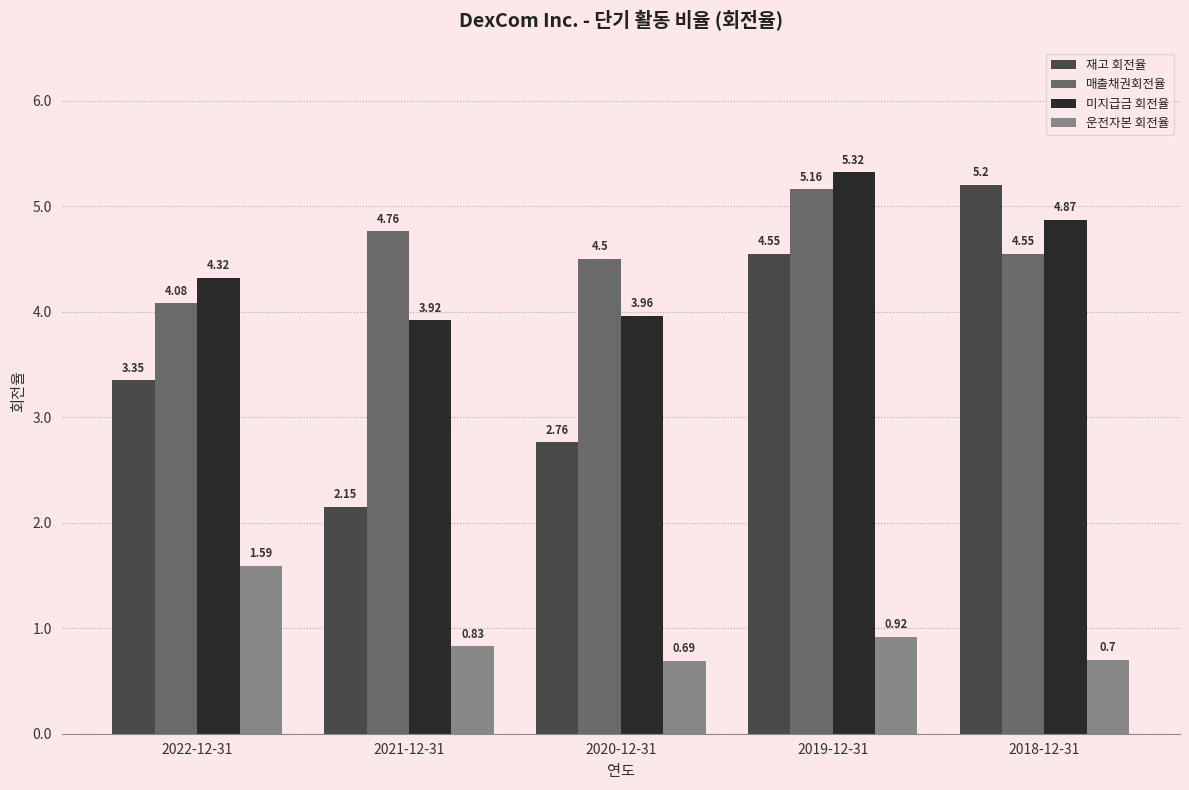

At which label is 운전자본 회전율 closest to 1?

2019-12-31